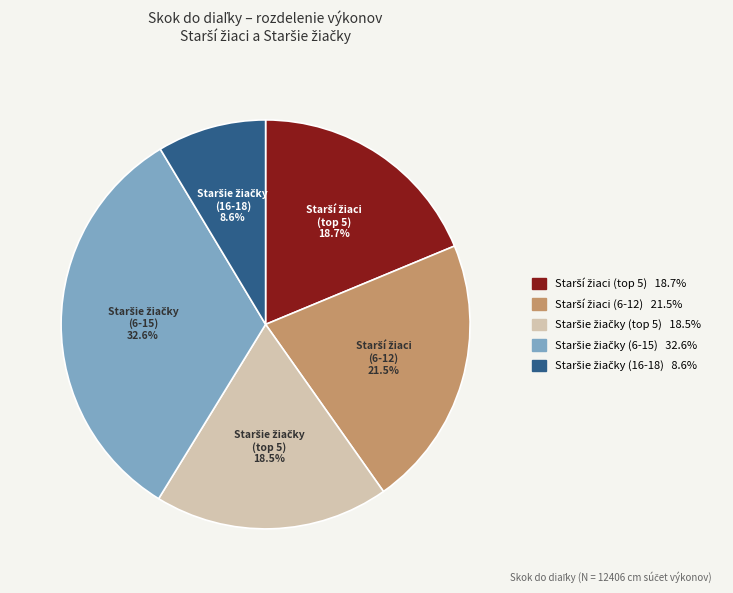

Is there any slice that represents more than half of the pie?

No